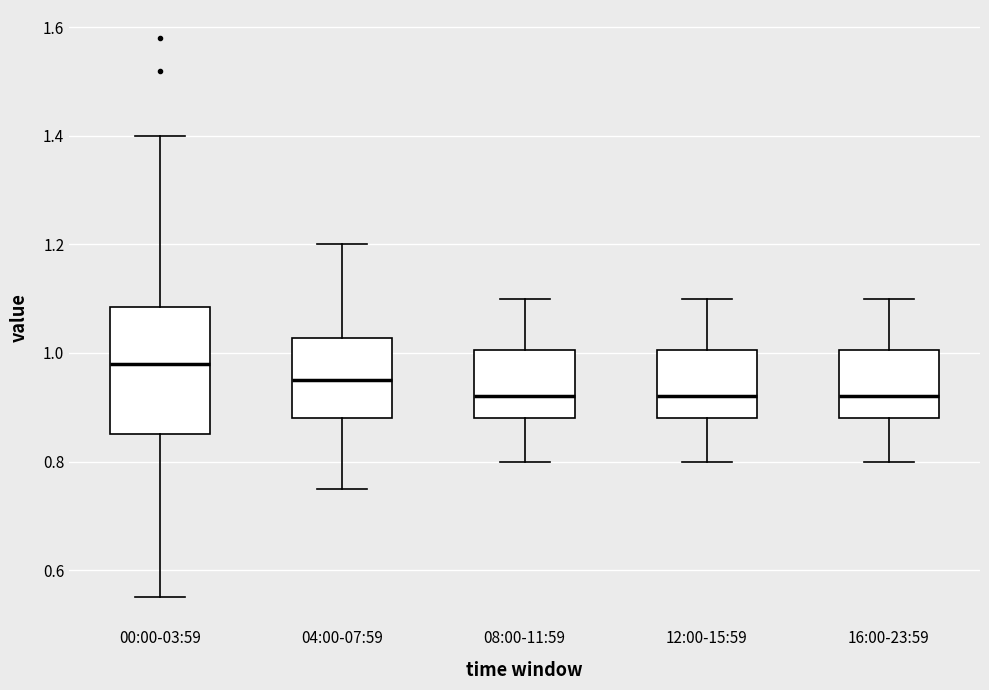

Reading left to right, read every box against the y-axis: the position of its median line, the range the box covers, and the ends of its whiskers. The values are not printed on the chart, so give them approximately, as read against the axis.

00:00-03:59: median 0.98, box 0.86 to 1.08, whiskers 0.56 to 1.40
04:00-07:59: median 0.96, box 0.88 to 1.02, whiskers 0.76 to 1.20
08:00-11:59: median 0.92, box 0.88 to 1.00, whiskers 0.80 to 1.10
12:00-15:59: median 0.92, box 0.88 to 1.00, whiskers 0.80 to 1.10
16:00-23:59: median 0.92, box 0.88 to 1.00, whiskers 0.80 to 1.10